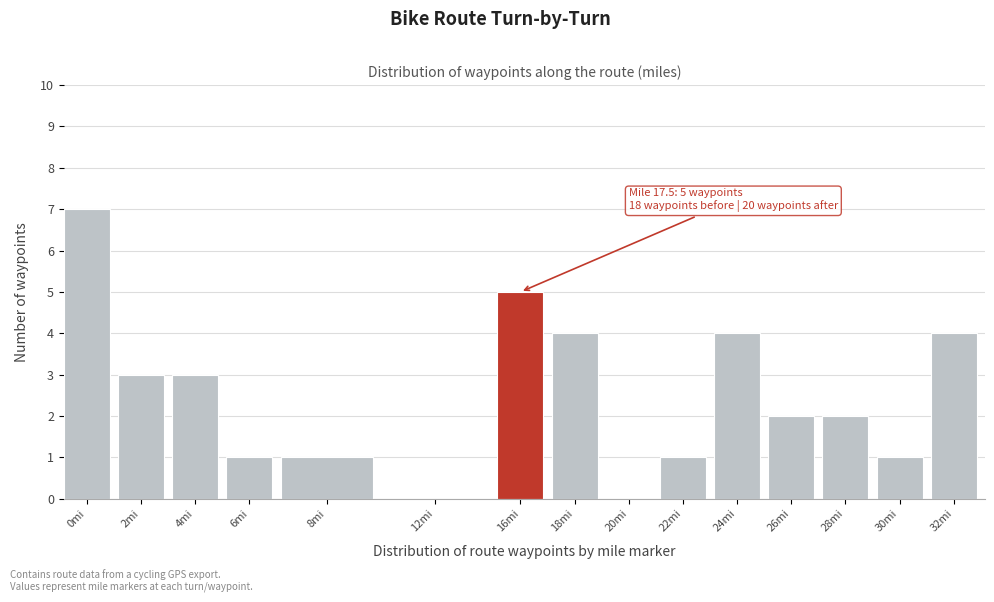

Reading left to right, what are all the values shown in this chart?

0mi=7	2mi=3	4mi=3	6mi=1	8mi=1	12mi=0	16mi=5	18mi=4	20mi=0	22mi=1	24mi=4	26mi=2	28mi=2	30mi=1	32mi=4